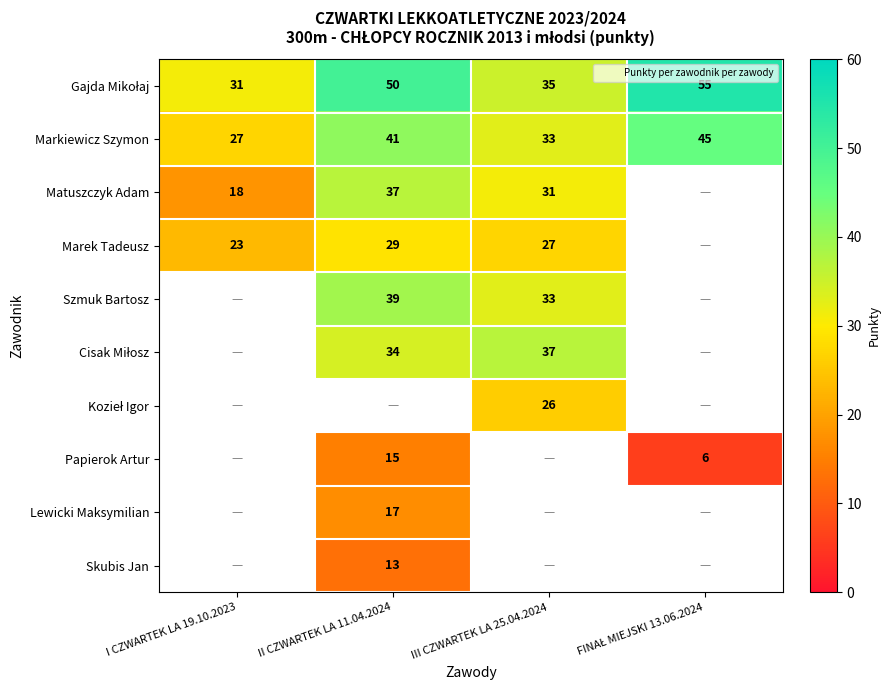

At which label is Marek Tadeusz closest to 14?

I CZWARTEK LA 19.10.2023